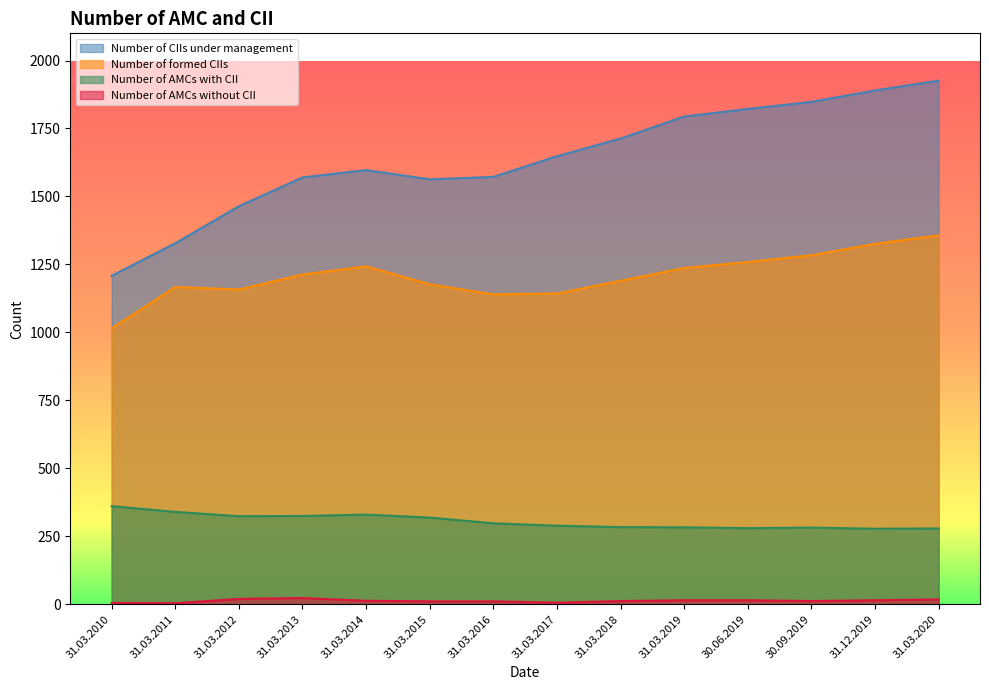

Reading left to right, extract all data points from this chart.

Number of CIIs under management: 31.03.2010=1208	31.03.2011=1328	31.03.2012=1464	31.03.2013=1570	31.03.2014=1597	31.03.2015=1563	31.03.2016=1572	31.03.2017=1648	31.03.2018=1713	31.03.2019=1794	30.06.2019=1822	30.09.2019=1848	31.12.2019=1890	31.03.2020=1926
Number of formed CIIs: 31.03.2010=1015	31.03.2011=1167	31.03.2012=1158	31.03.2013=1213	31.03.2014=1243	31.03.2015=1177	31.03.2016=1140	31.03.2017=1143	31.03.2018=1190	31.03.2019=1237	30.06.2019=1259	30.09.2019=1284	31.12.2019=1326	31.03.2020=1357
Number of AMCs with CII: 31.03.2010=361	31.03.2011=340	31.03.2012=324	31.03.2013=325	31.03.2014=330	31.03.2015=319	31.03.2016=298	31.03.2017=289	31.03.2018=284	31.03.2019=283	30.06.2019=280	30.09.2019=282	31.12.2019=278	31.03.2020=279
Number of AMCs without CII: 31.03.2010=5	31.03.2011=4	31.03.2012=20	31.03.2013=23	31.03.2014=13	31.03.2015=11	31.03.2016=11	31.03.2017=6	31.03.2018=12	31.03.2019=15	30.06.2019=15	30.09.2019=12	31.12.2019=15	31.03.2020=18